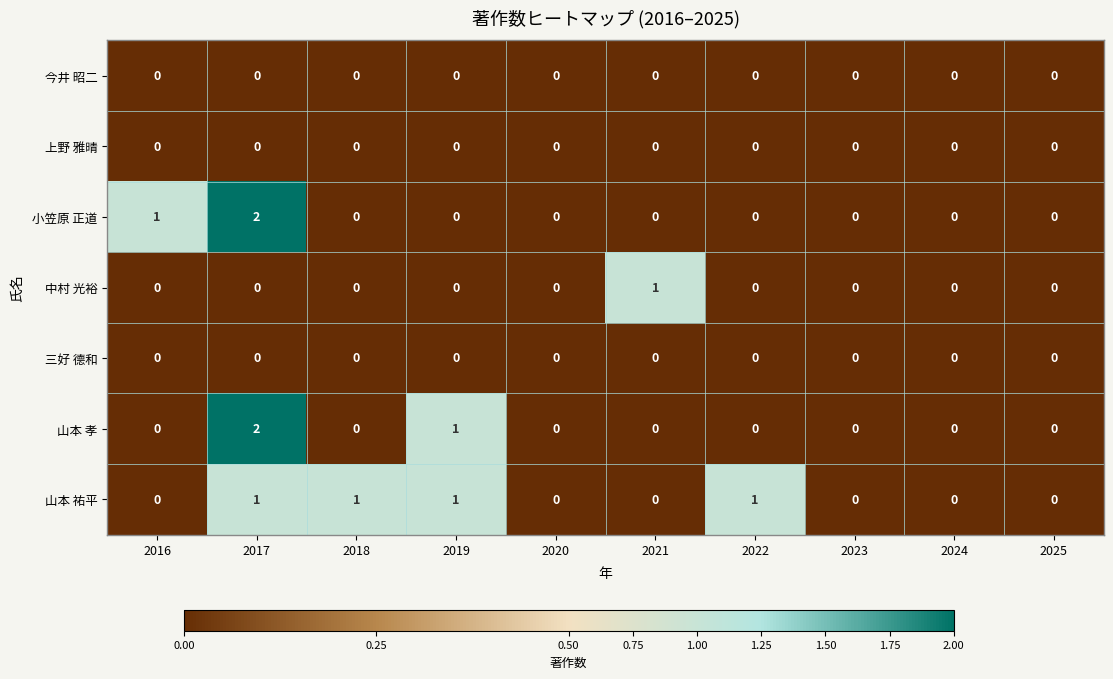

Which series has the largest total across all categories?

山本 祐平